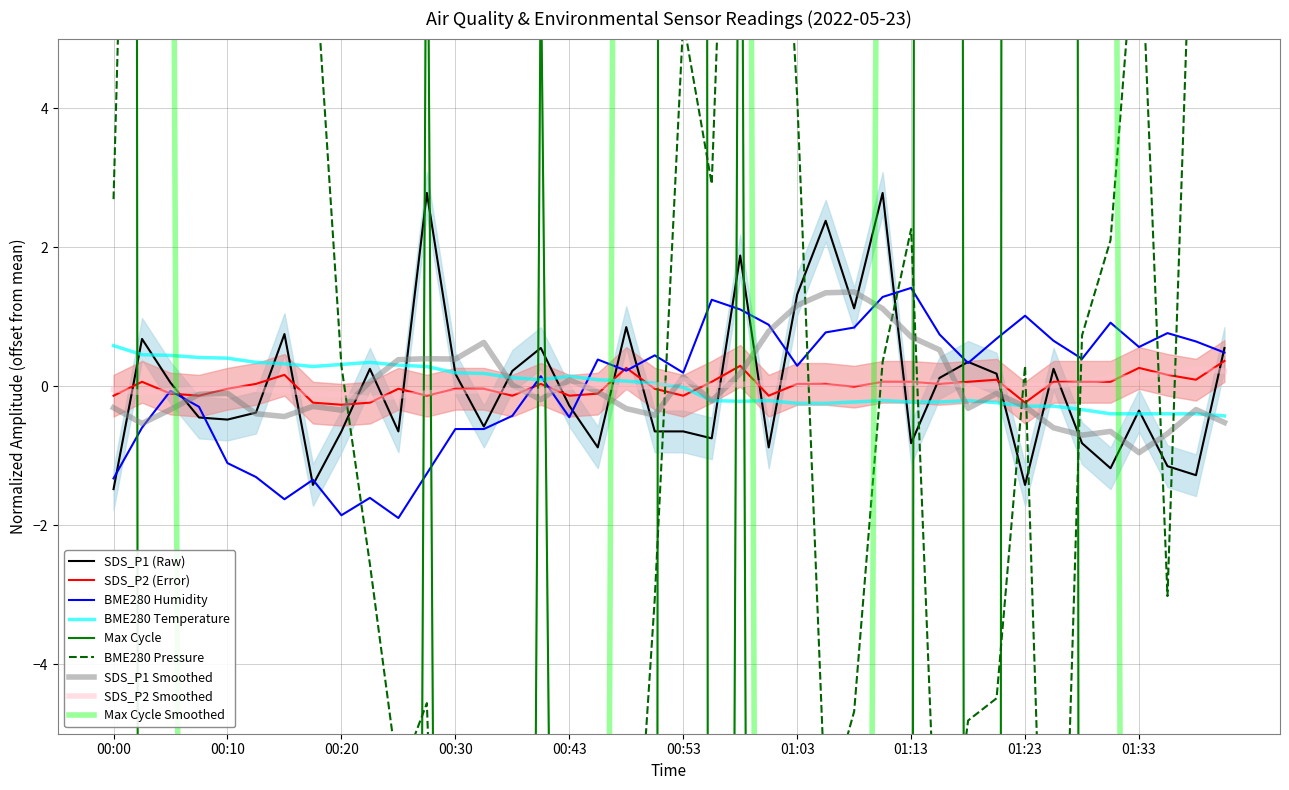

At which category does the chart reach its peak across all series?

01:23